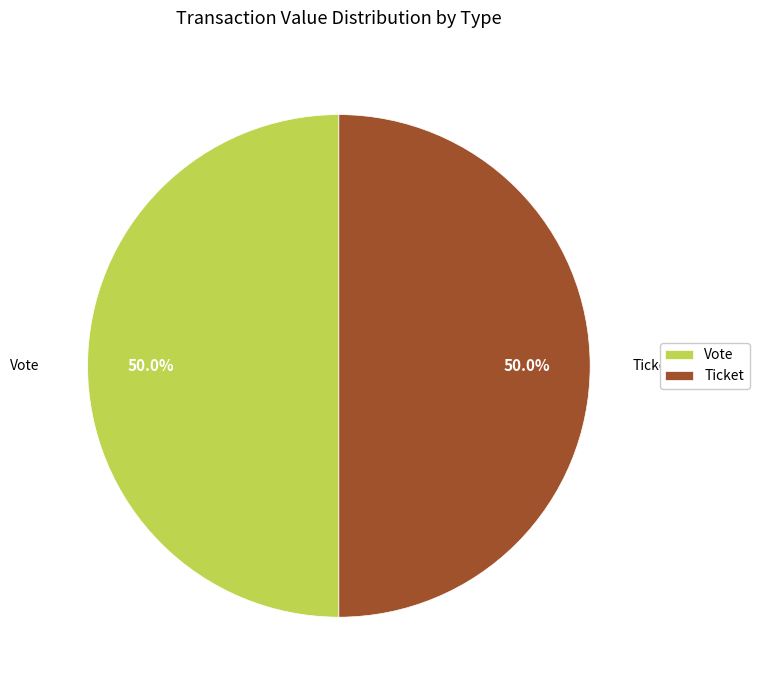

To the nearest percent, what is the difference between the largest and smallest slice percentages?

0%